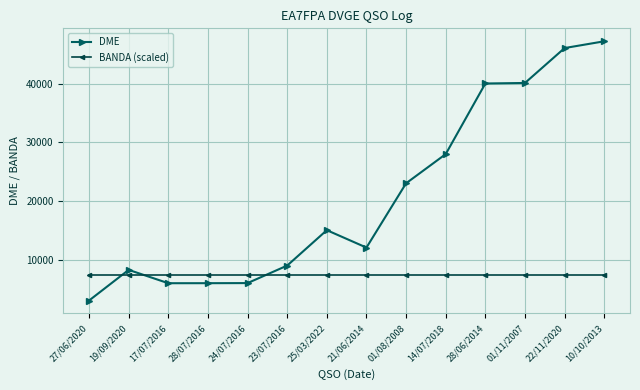

At which category does the chart reach its peak across all series?

10/10/2013